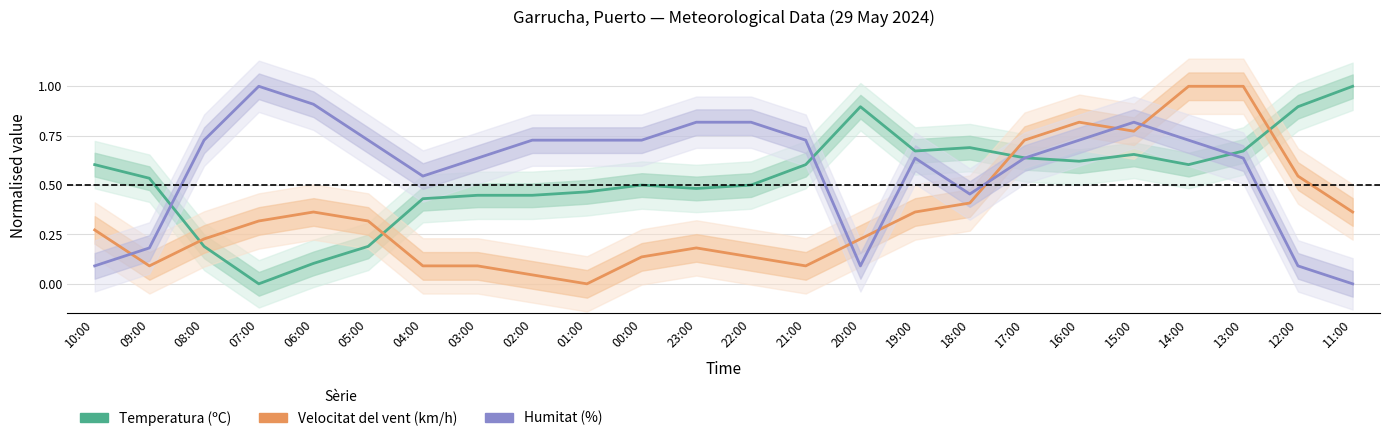

Is this an area chart (filled region under the line)?

No